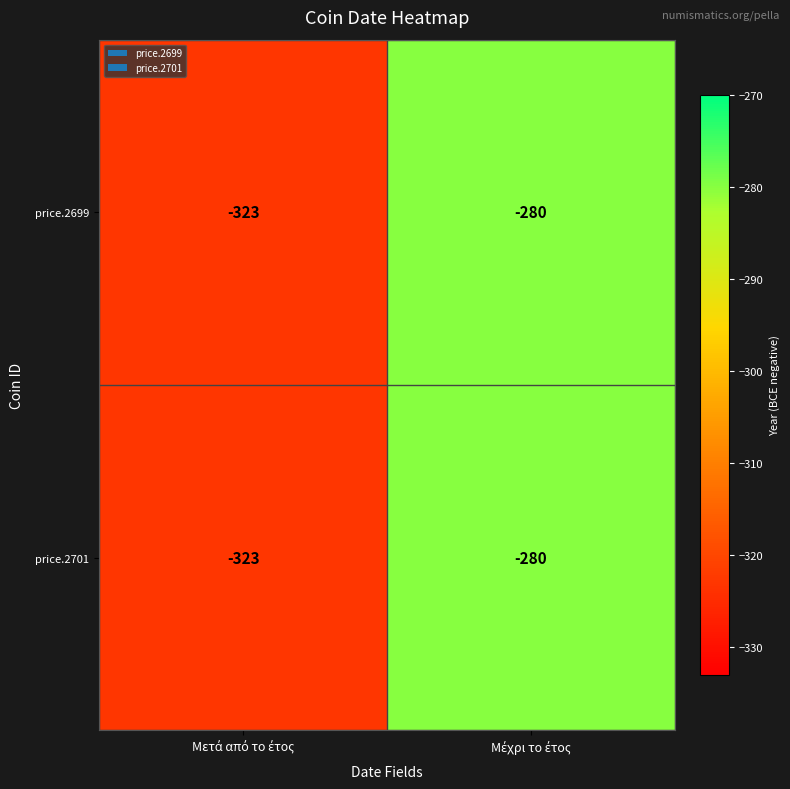

What is the difference between the maximum and minimum values in the price.2701 series?

43